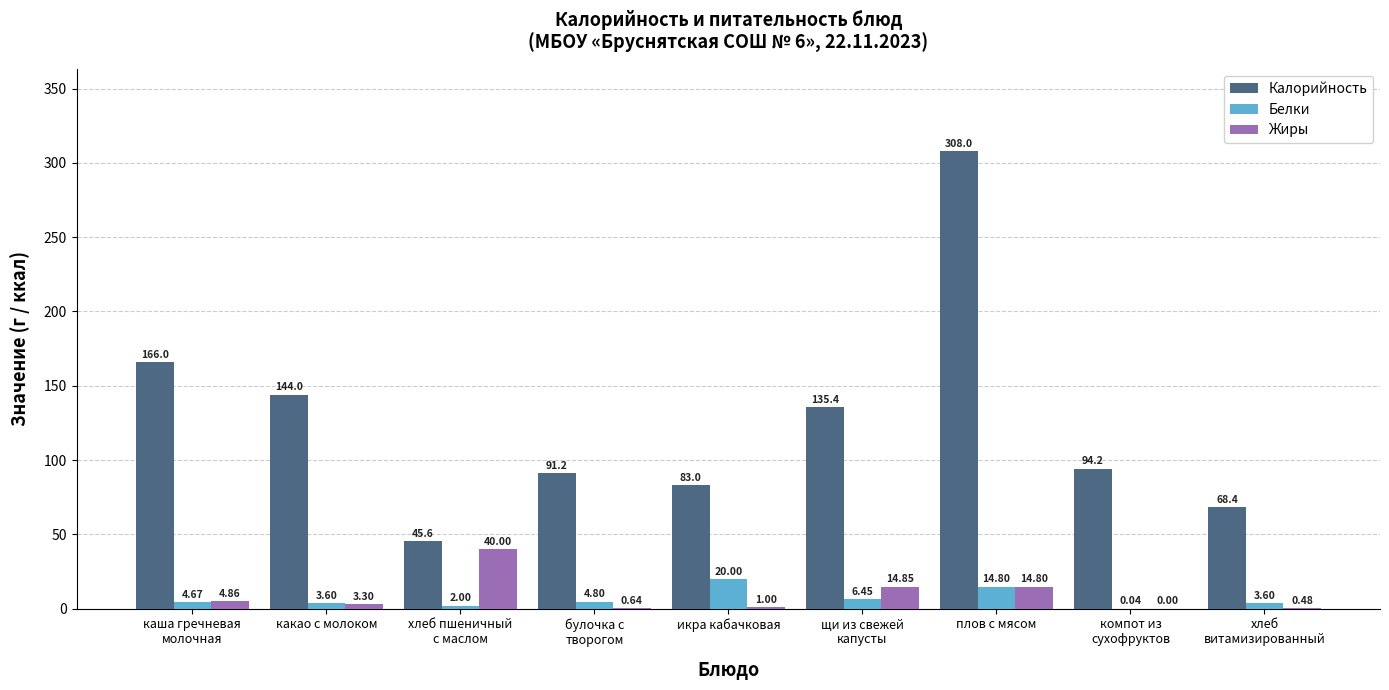

What is the difference between the Жиры values at каша гречневая
молочная and щи из свежей
капусты?

10.0